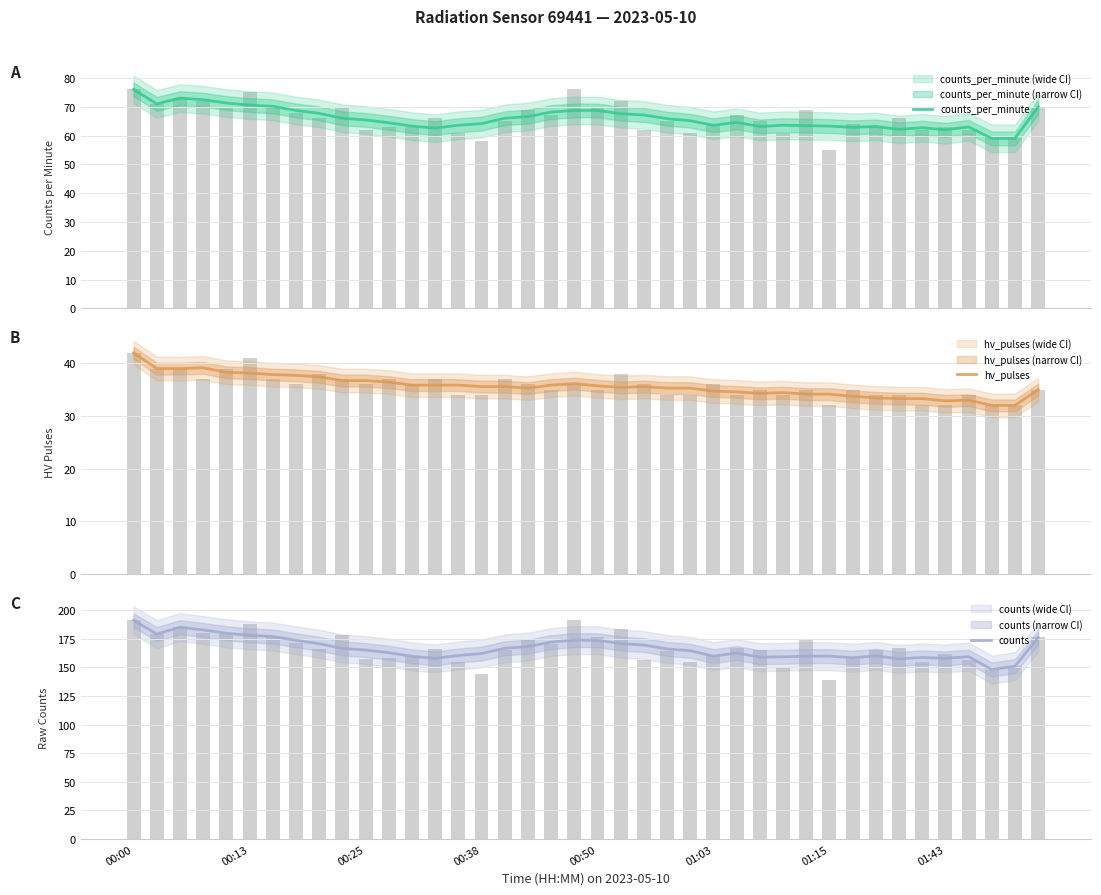

How many series are shown in this chart?

3